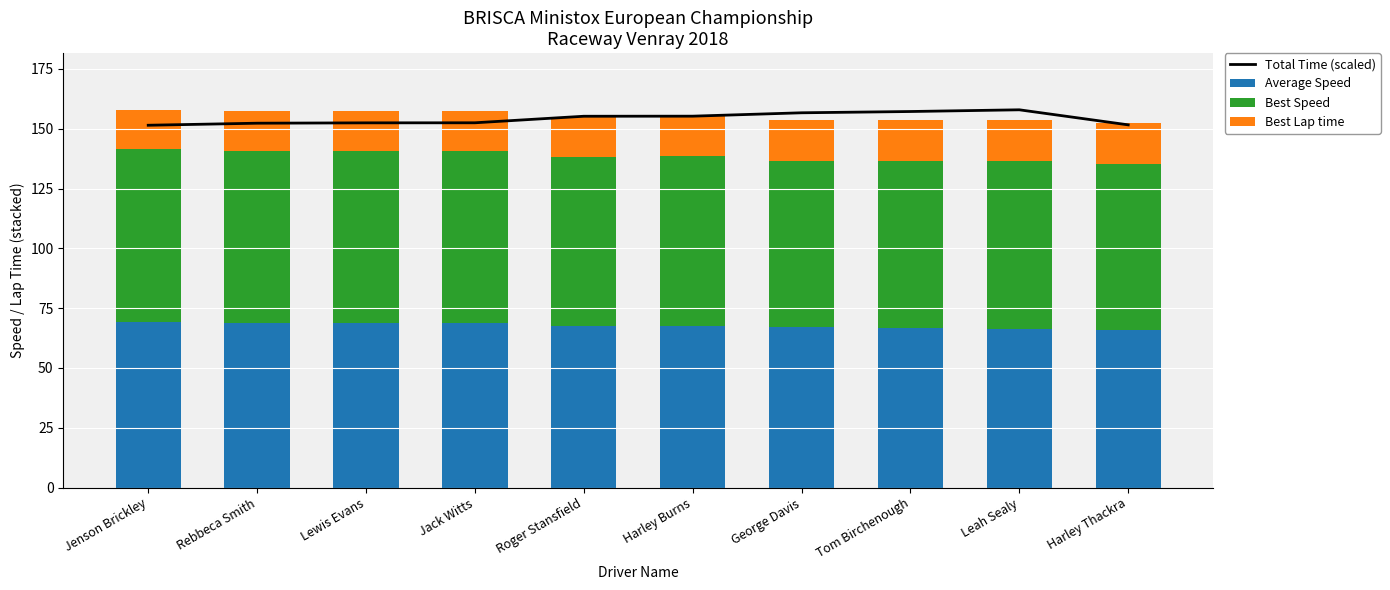

True or false: Total Time (scaled) has a value of 66.0 at Jack Witts.

False